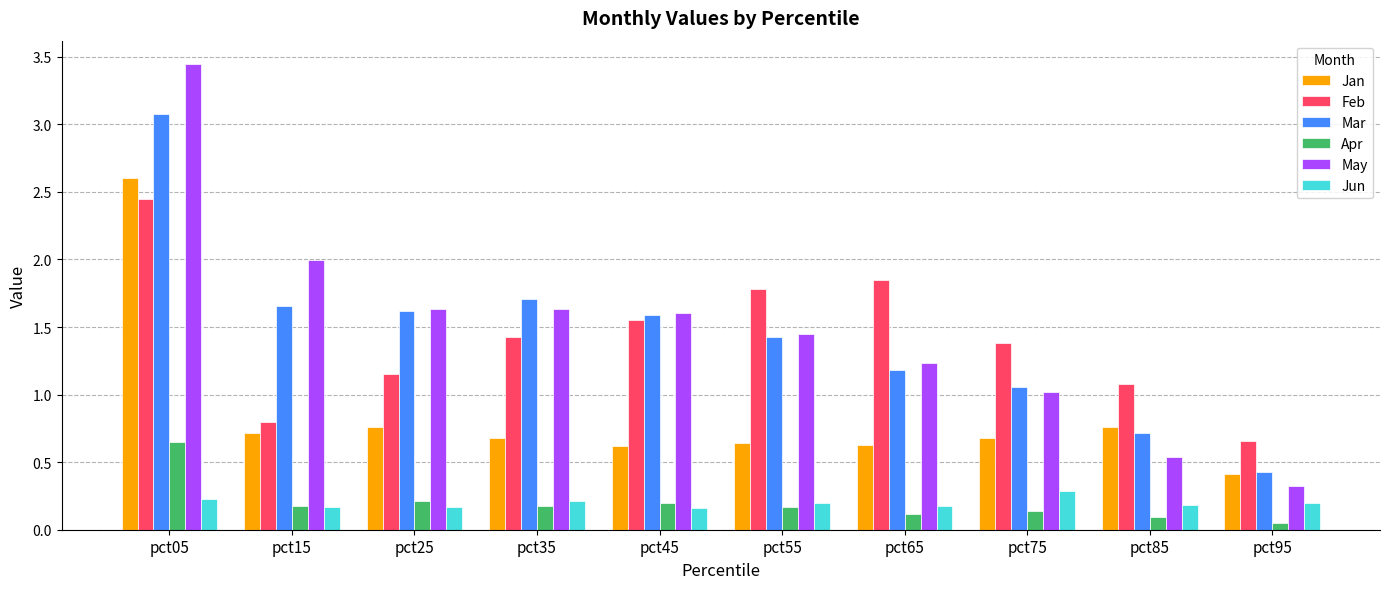

What is the total value across all series at pct95?

2.1